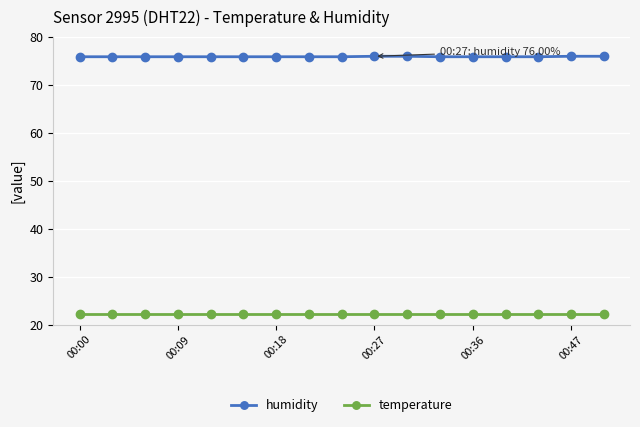

What is the average value of the humidity series?

75.9